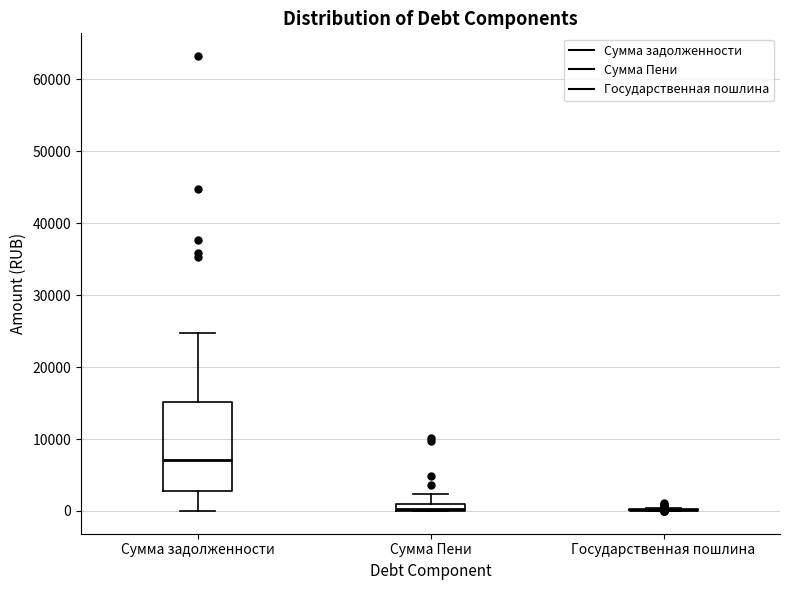

Where is the lower edge of the box for Сумма Пени on the y-axis? The values are not printed on the chart, so give them approximately, as read against the axis.

0